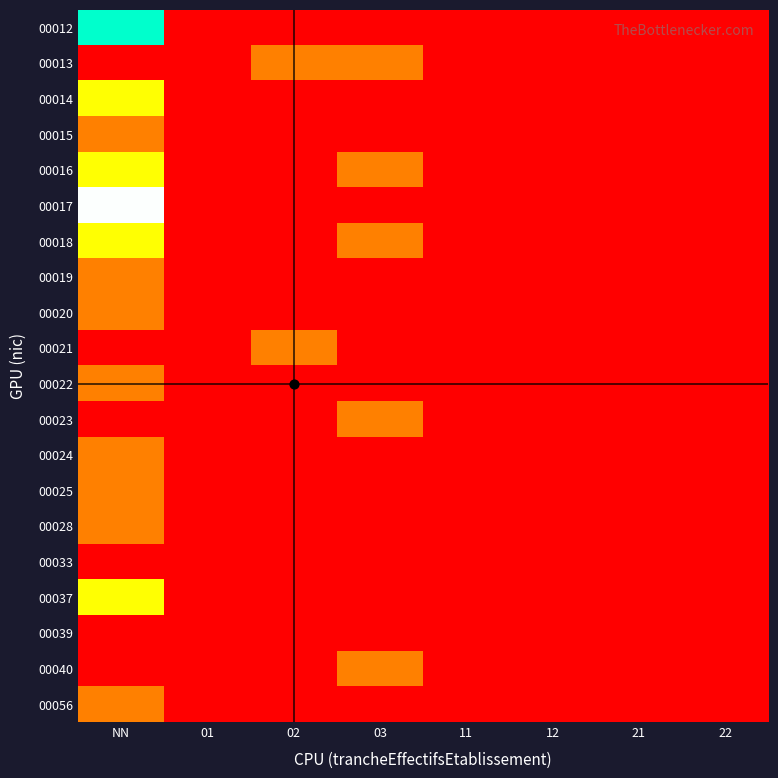

Between 02 and 11, which is larger?

02